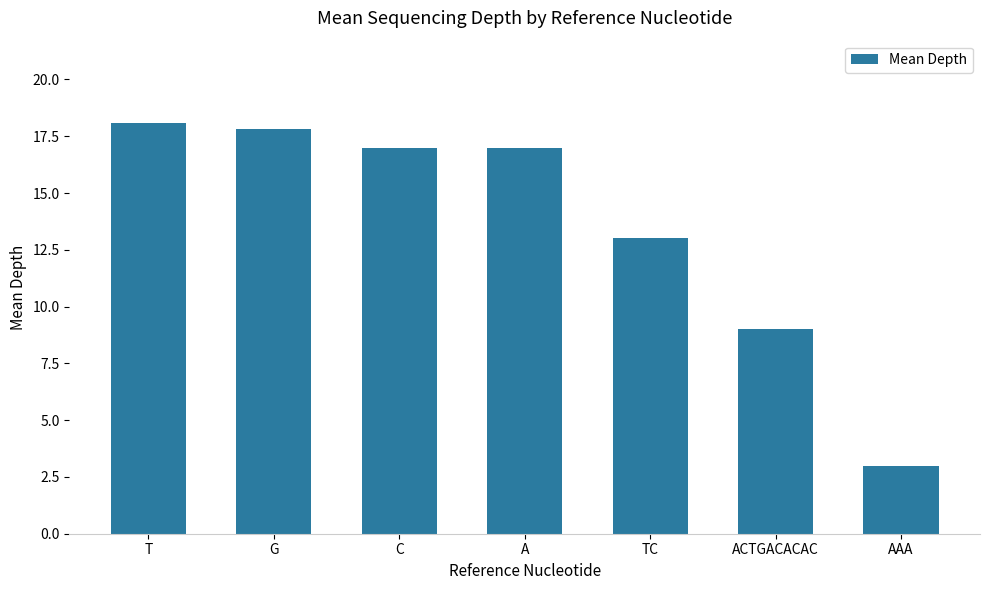

The chart shows a value of 13.0 at TC. True or false?

True